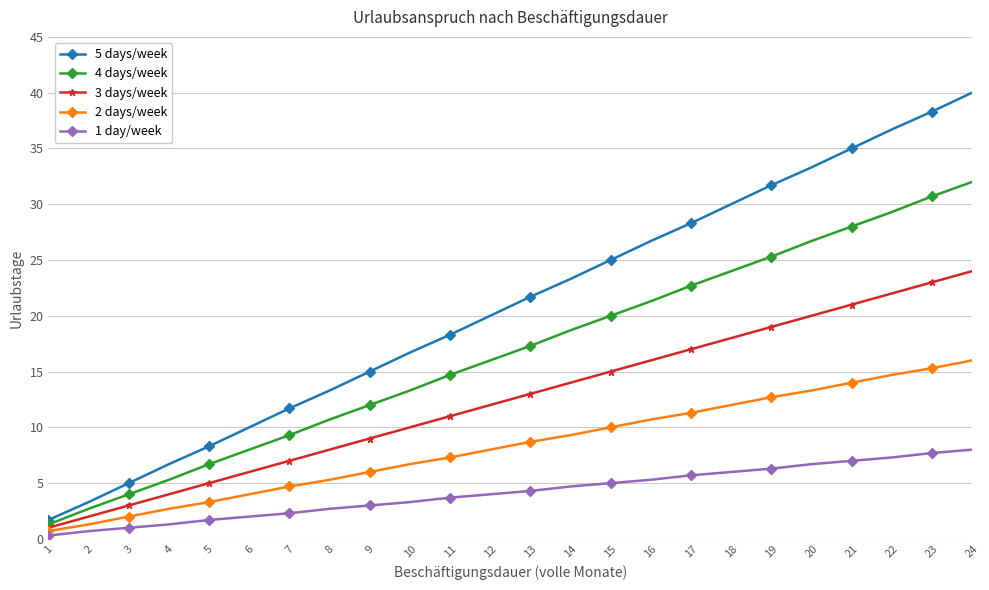

The 5 days/week series shows 56.9 at 20. True or false?

False